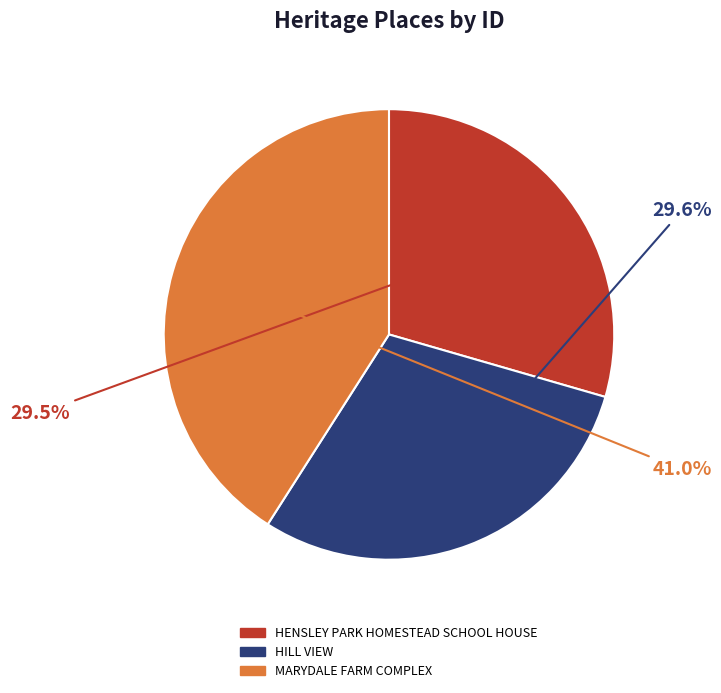

Count the number of slices in the pie.

3